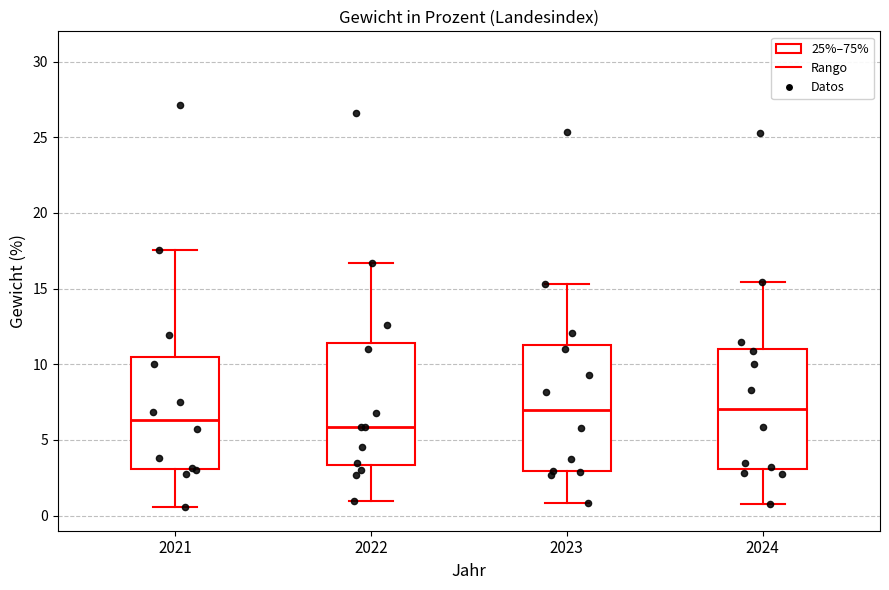

Where does the median line of the box at x = 2024 sit on the y-axis? The values are not printed on the chart, so give them approximately, as read against the axis.

7.0